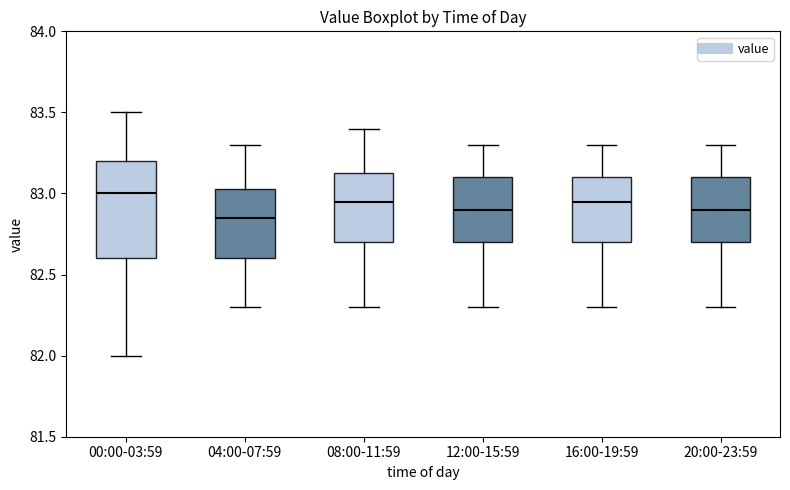

Which box has the lowest median line?

04:00-07:59